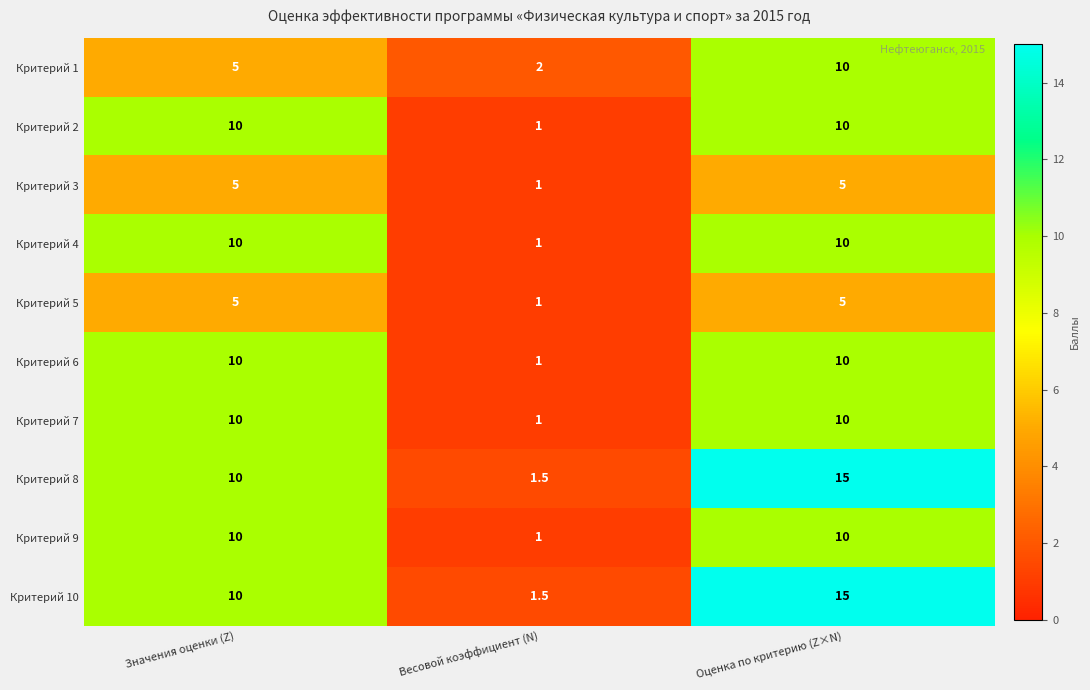

What is the approximate value of Критерий 10 at Значения оценки (Z)?

10.0